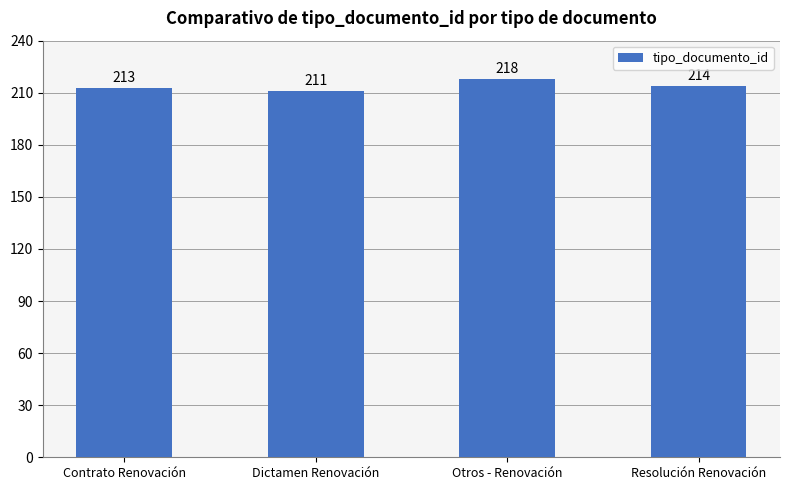

What is the difference between the second highest and second lowest values?

1